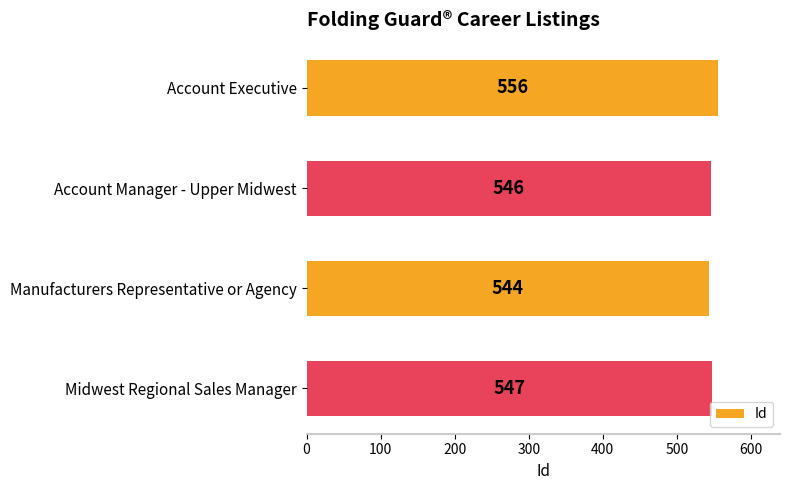

What is the difference between the second highest and second lowest values?

1